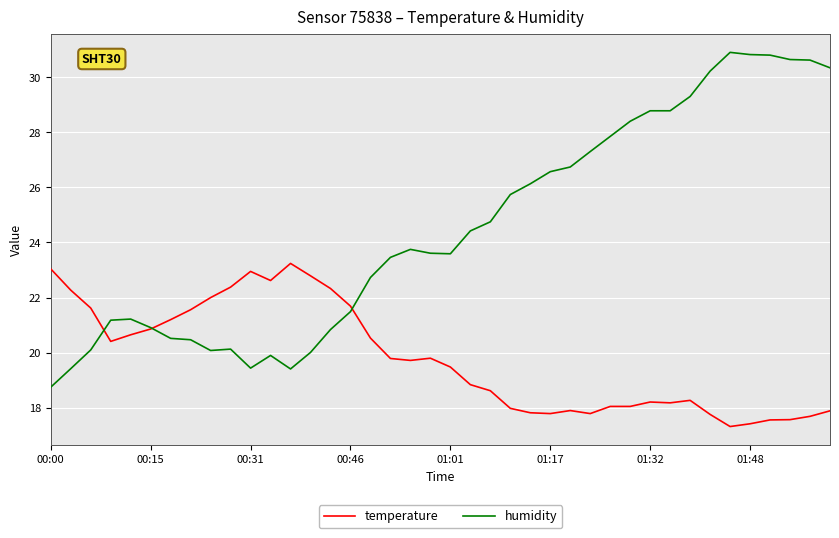

Which series has the largest range (max minus min)?

humidity